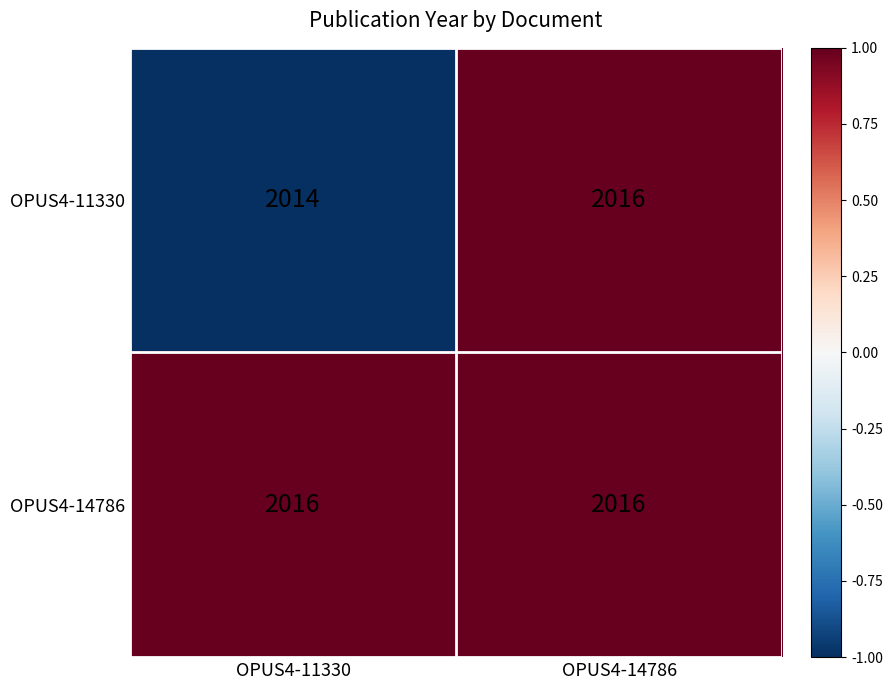

The value of OPUS4-11330 at OPUS4-14786 is 2016. True or false?

True